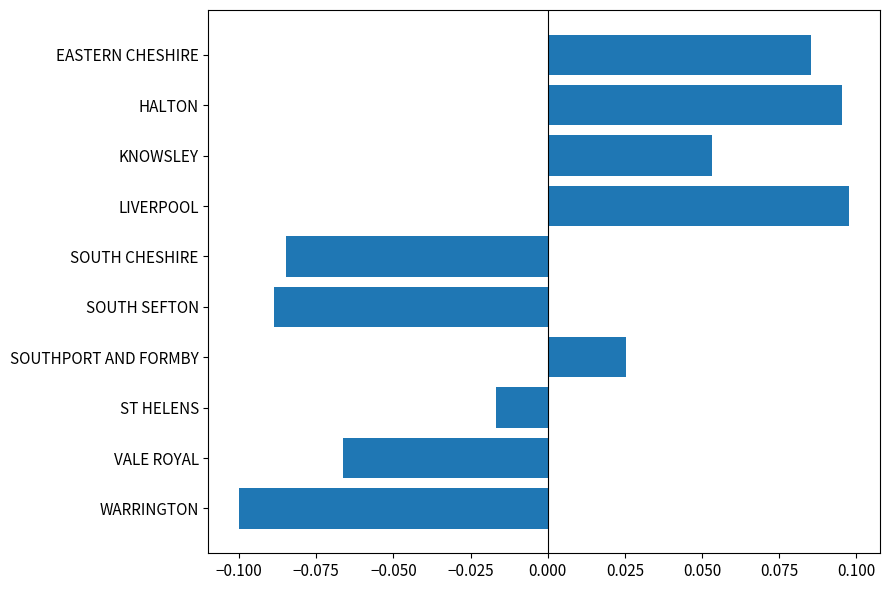

True or false: the data shows -0.1 at WARRINGTON.

True